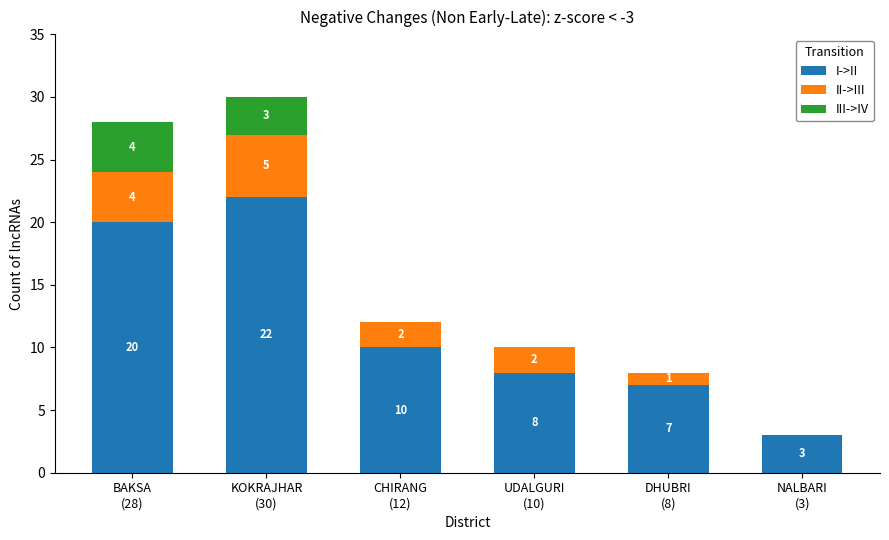

What is the sum of all I->II values?

70